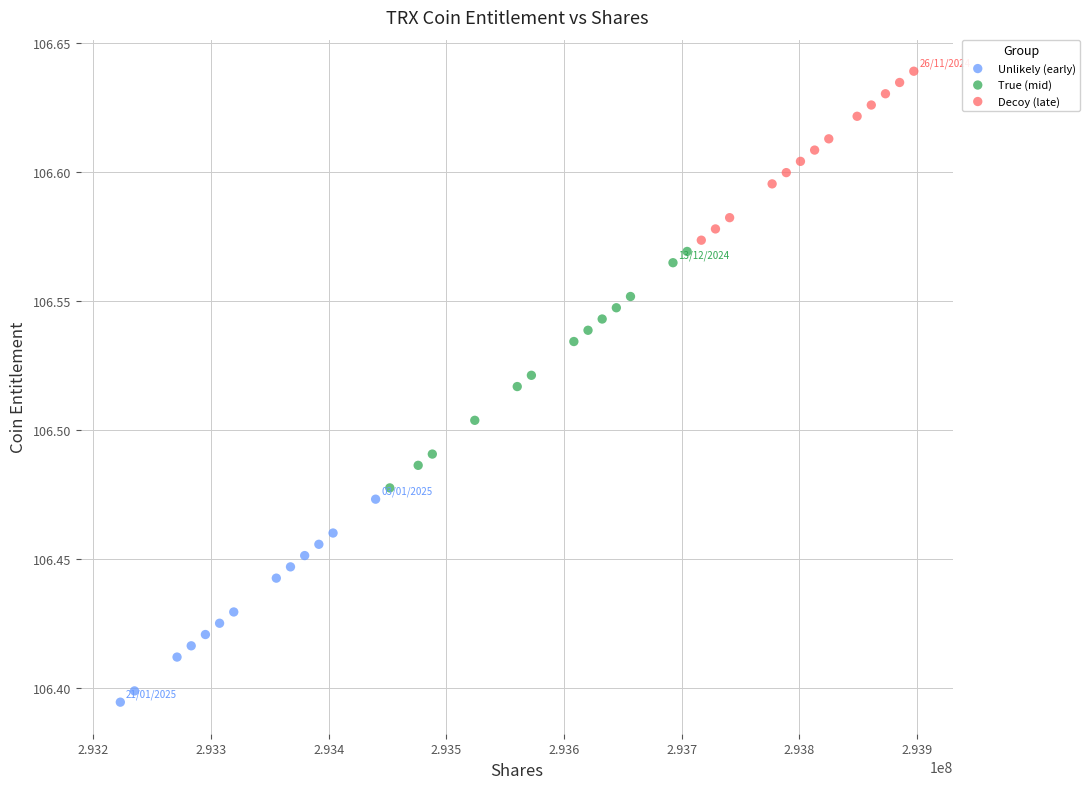

Which series contains the lowest Y value?

Unlikely (early)